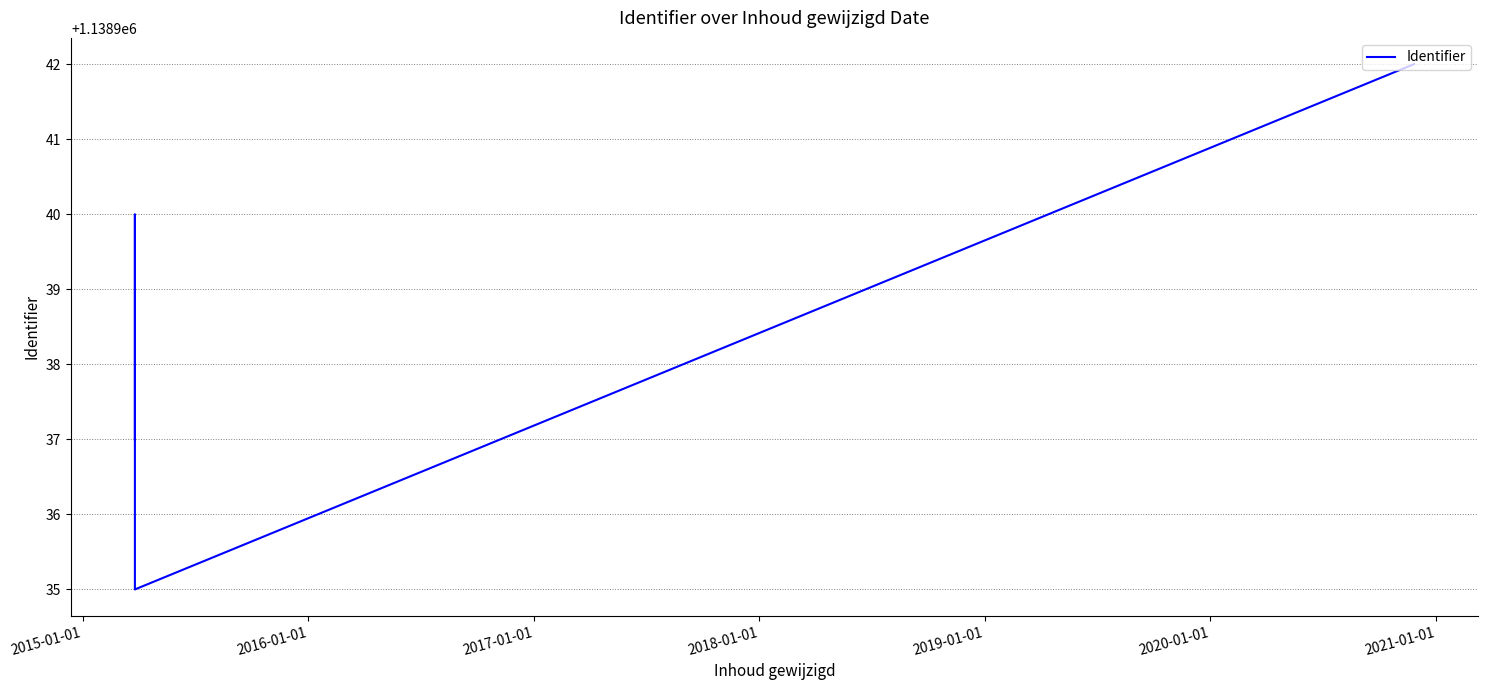

How many lines are shown in the chart?

1